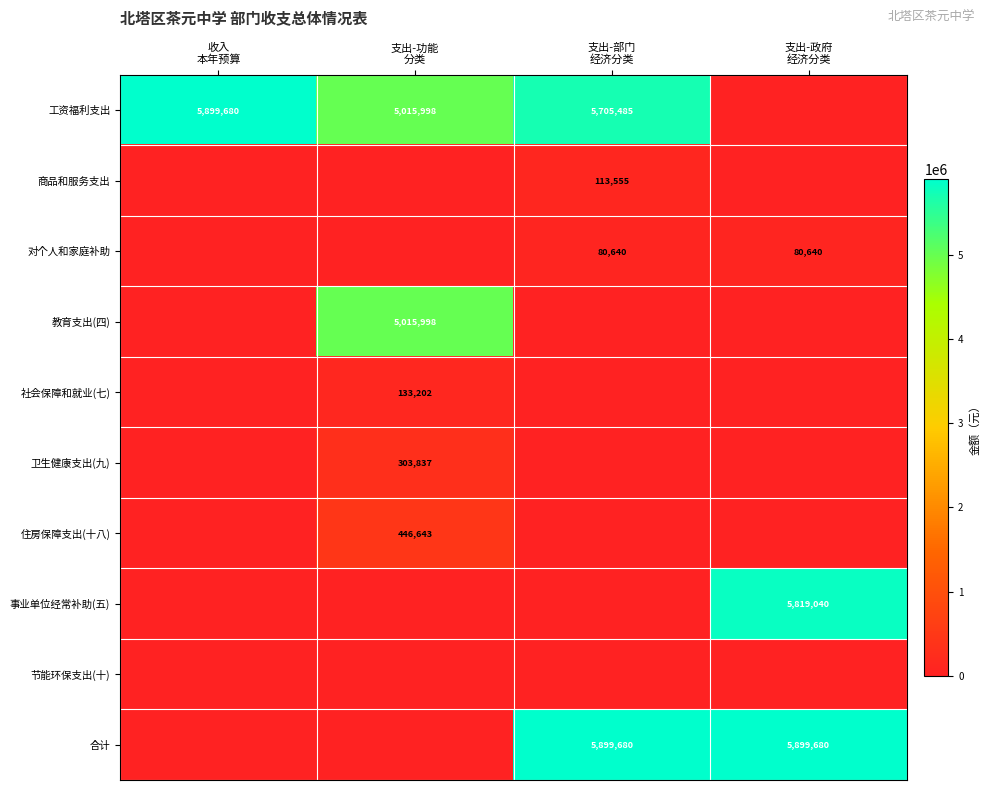

Which series changed the most between 收入 本年预算 and 支出-功能 分类?

教育支出(四)